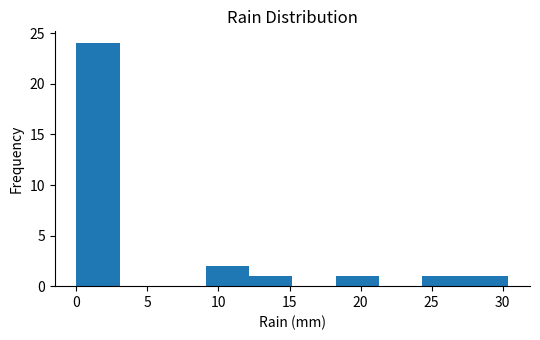

Reading left to right, list every bar in this chart as the range it spans on the x-axis followed by its height. Neither the bar edges nor the heights are printed on the chart, so give them approximately, as read against the axes.

0.0 to 3.0: 24
3.0 to 6.0: 0
6.0 to 9.0: 0
9.0 to 12.0: 2
12.0 to 15.0: 1
15.0 to 18.0: 0
18.0 to 21.5: 1
21.5 to 24.5: 0
24.5 to 27.5: 1
27.5 to 30.5: 1